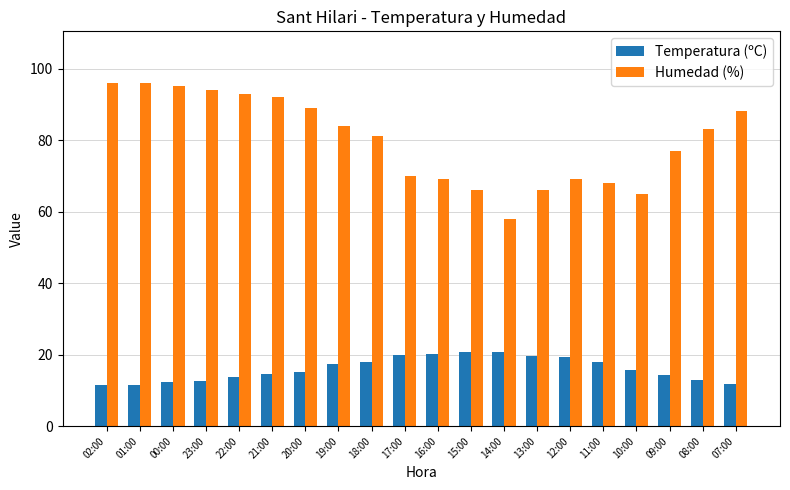

Between 00:00 and 12:00, which series saw the biggest shift?

Humedad (%)